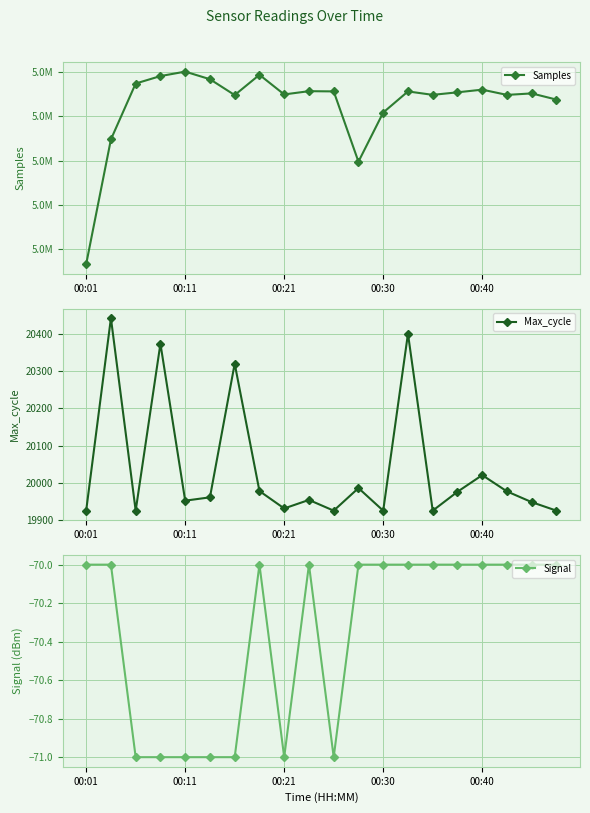

The value of Signal at 00:21 is -71. True or false?

True